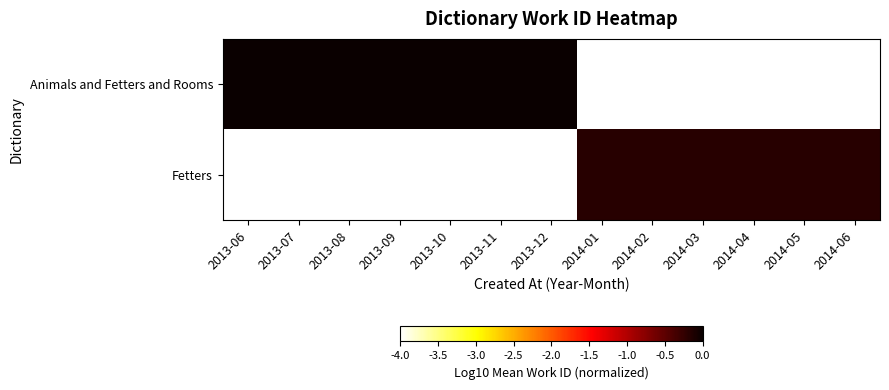

Count the number of categories in the chart.

13